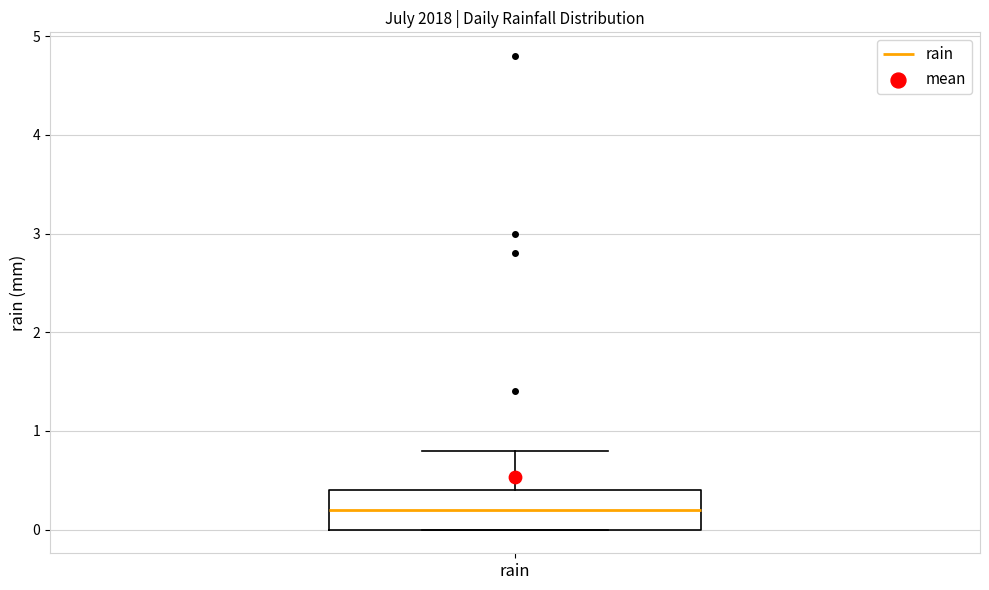

Read this box plot against the y-axis: the position of the median line, the range covered by the box, and the ends of both whiskers. The values are not printed on the chart, so give them approximately, as read against the axis.

median 0.2, box 0.0 to 0.4, whiskers 0.0 to 0.8